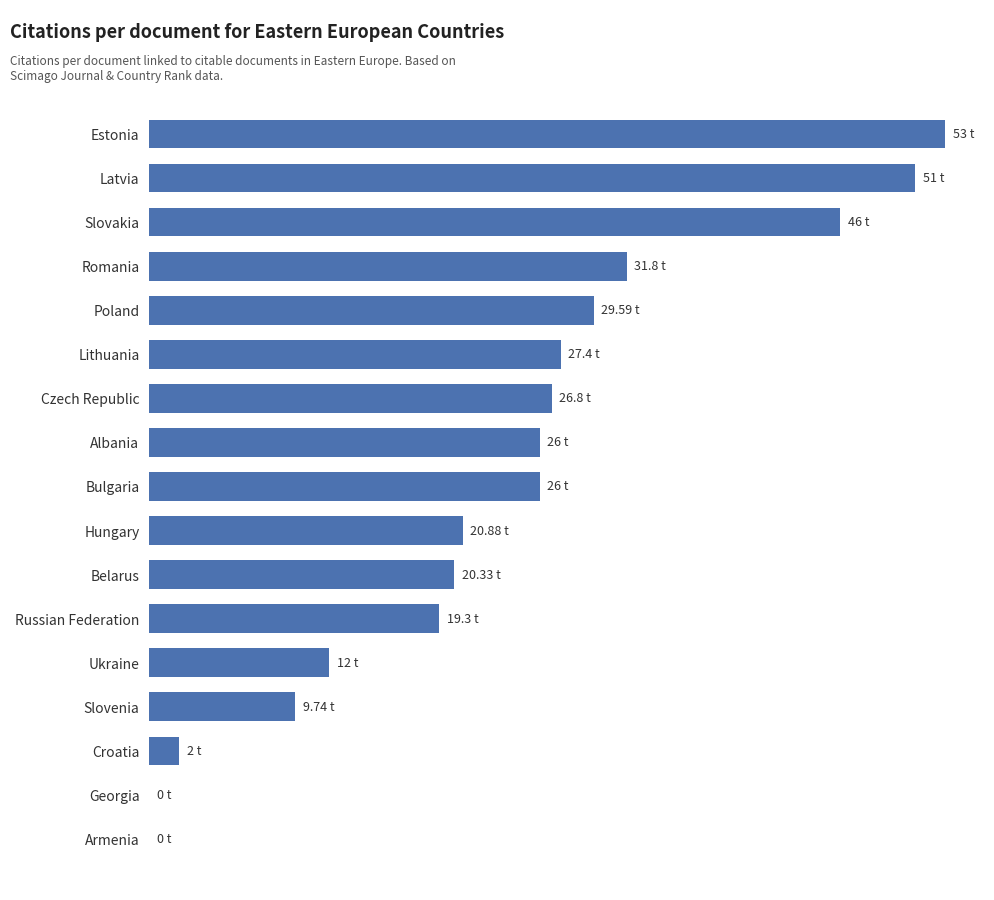

What is the average value?

23.6